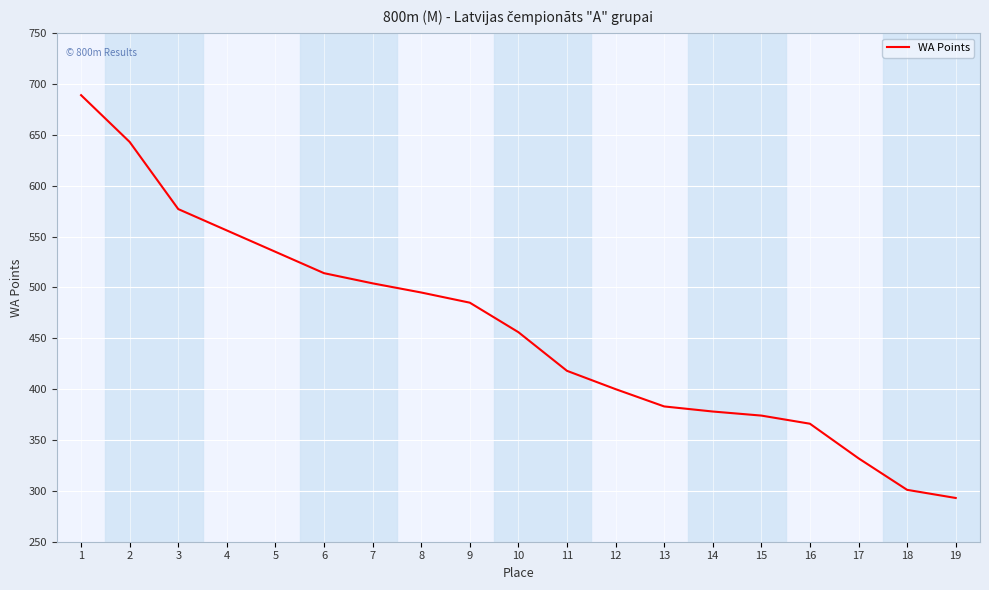

What is the maximum value shown in the chart?

689